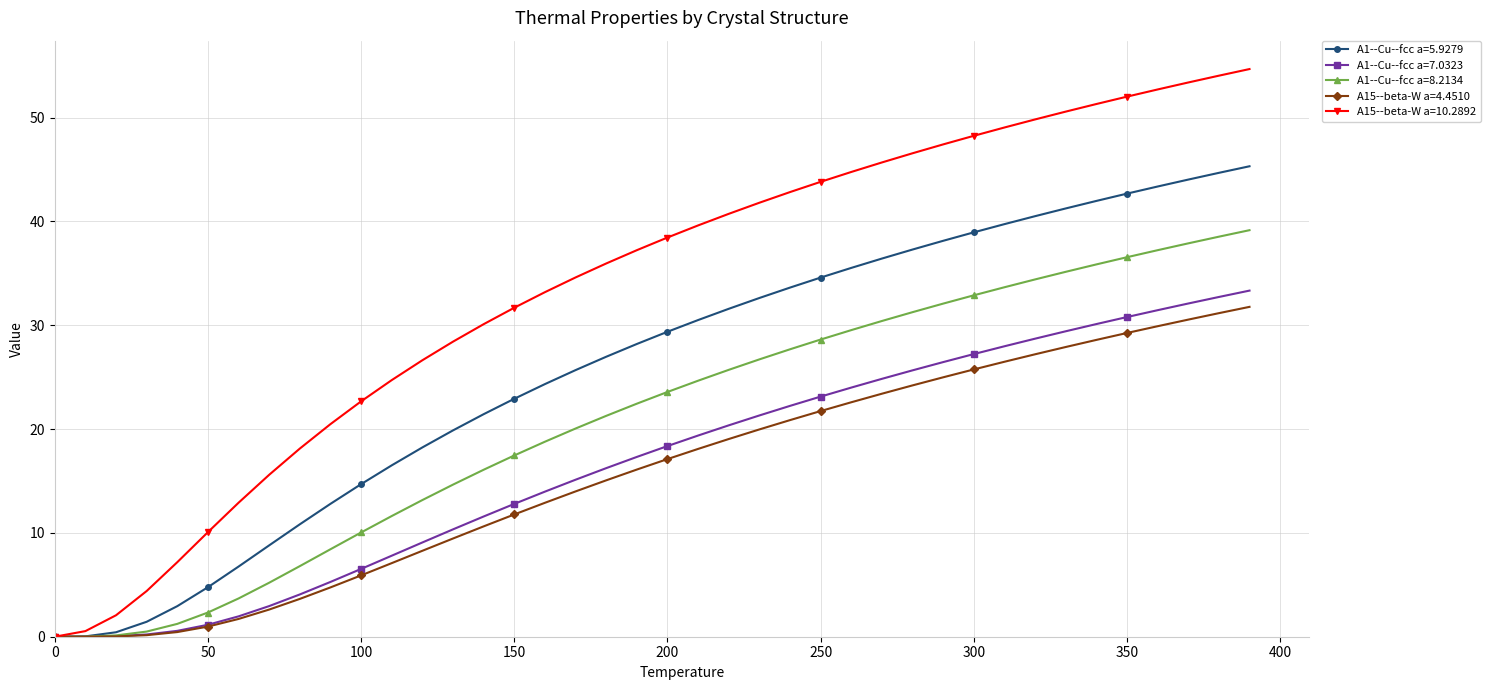

What is the value of the A1--Cu--fcc a=8.2134 point at the 32nd from the left?

33.7